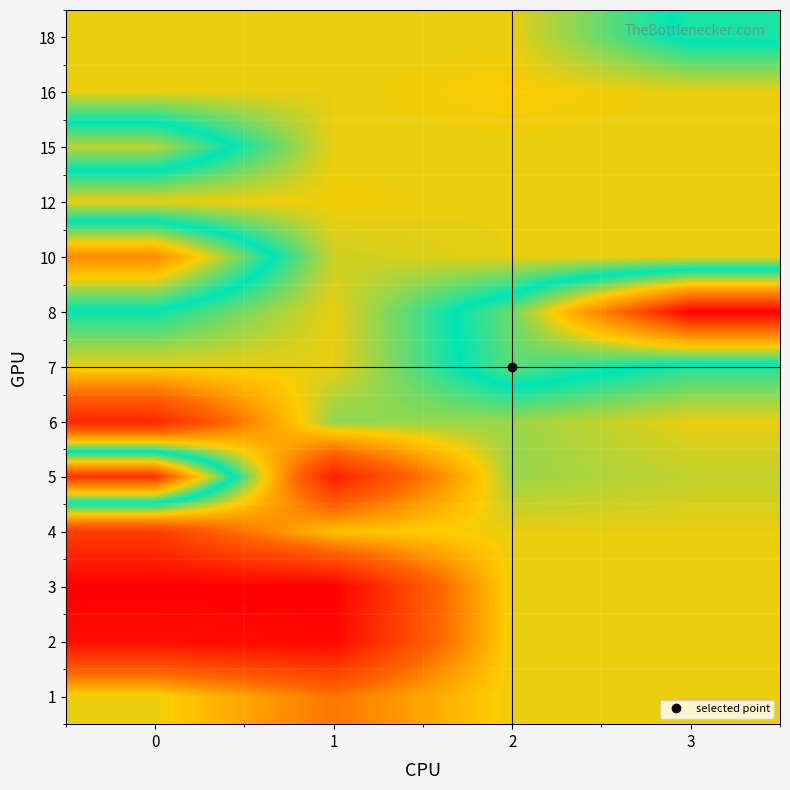

At 1, list the series in order from smallest to largest.

6, 10, 7, 8, 15, 16, 18, 12, 4, 1, 5, 2, 3